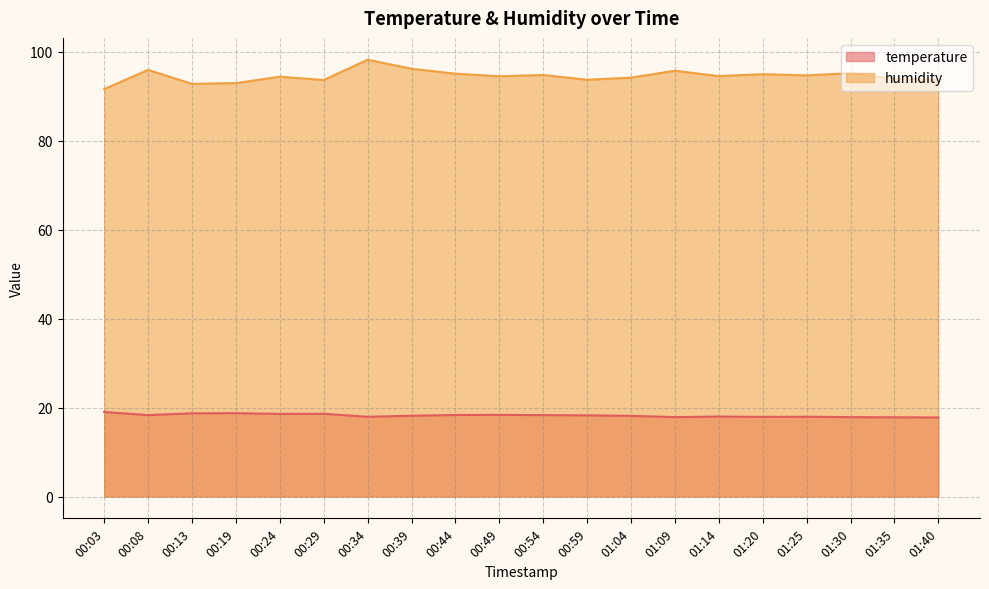

The temperature series shows 4.9 at 00:44. True or false?

False